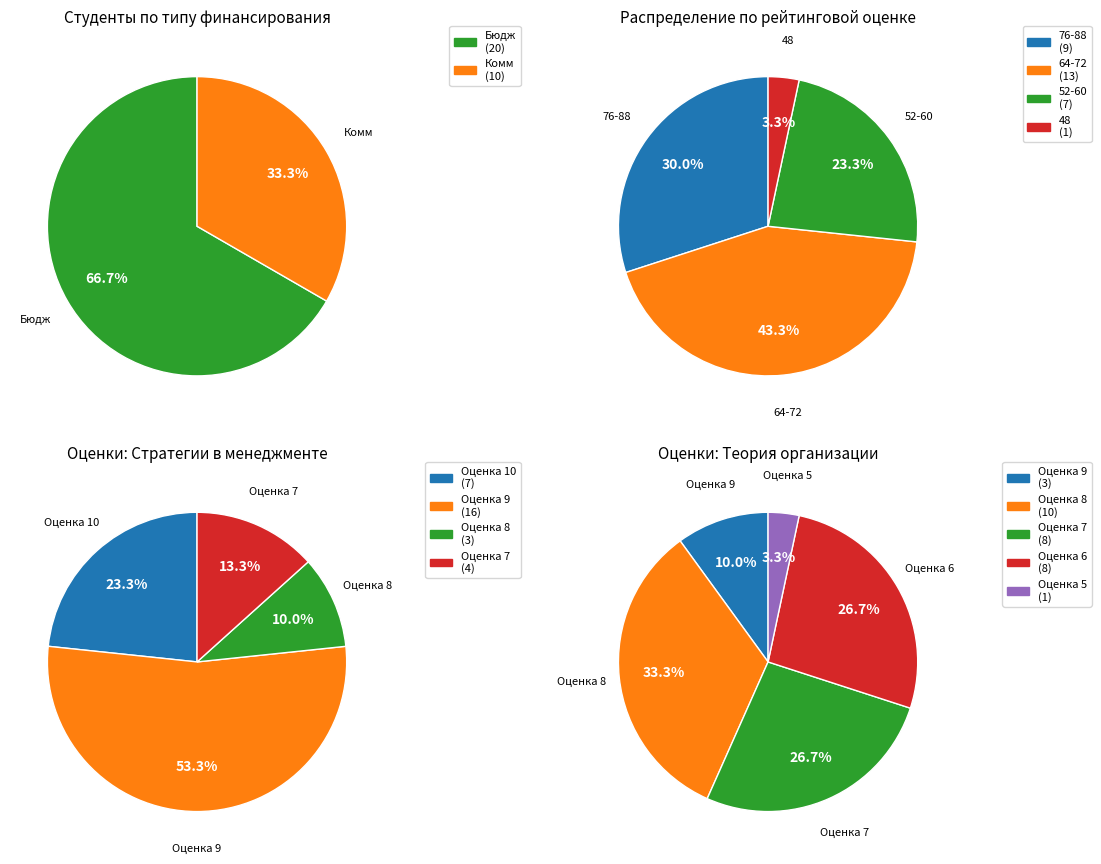

To the nearest percent, what percentage of the pie is Комм?

33%